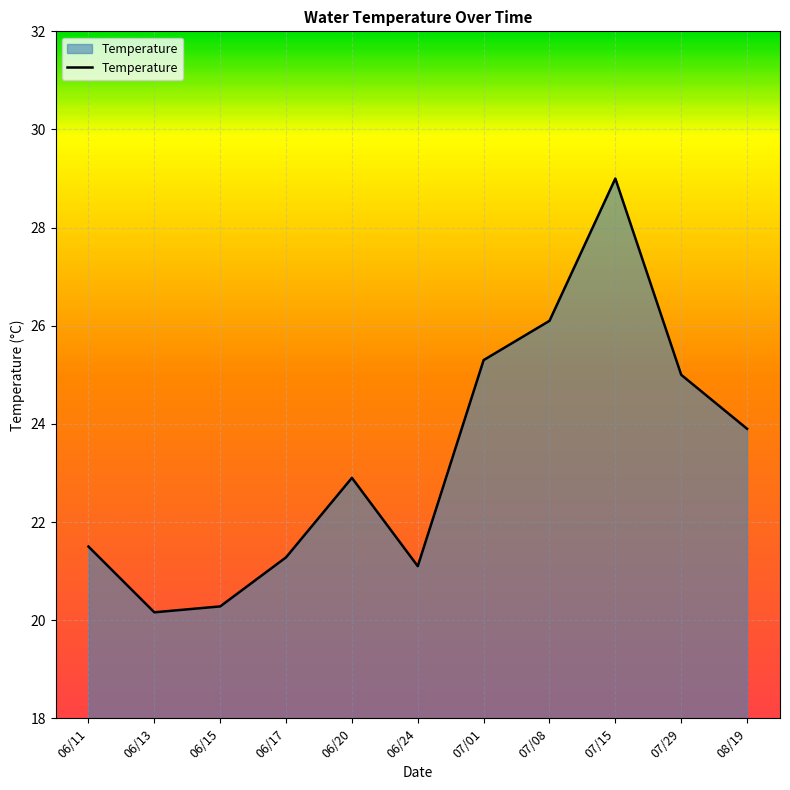

The chart shows a value of 34.0 at 07/01. True or false?

False